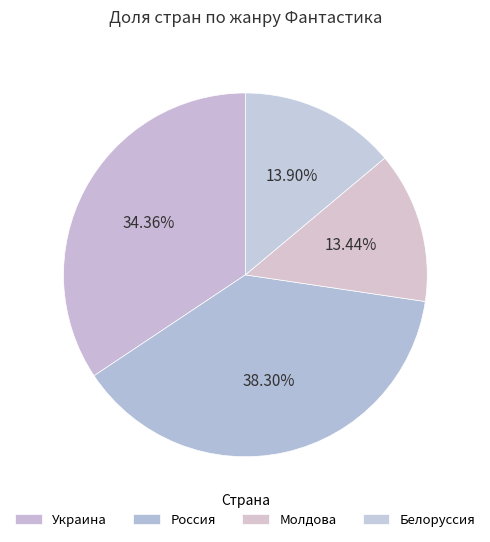

Which category has the biggest portion of the pie?

Россия